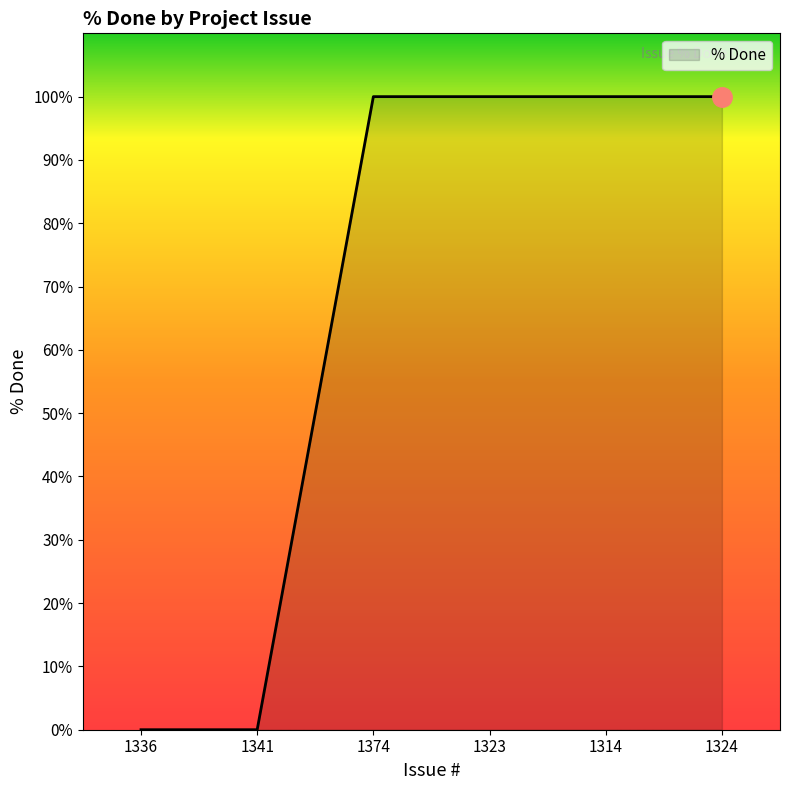

What is the maximum value shown in the chart?

100